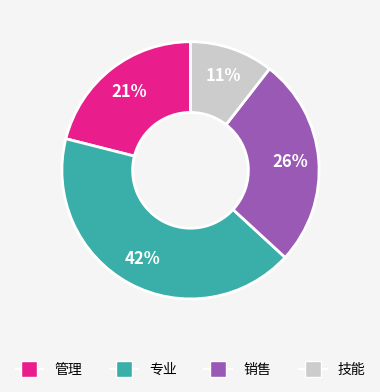

What percentage is the 专业 slice, to the nearest percent?

42%